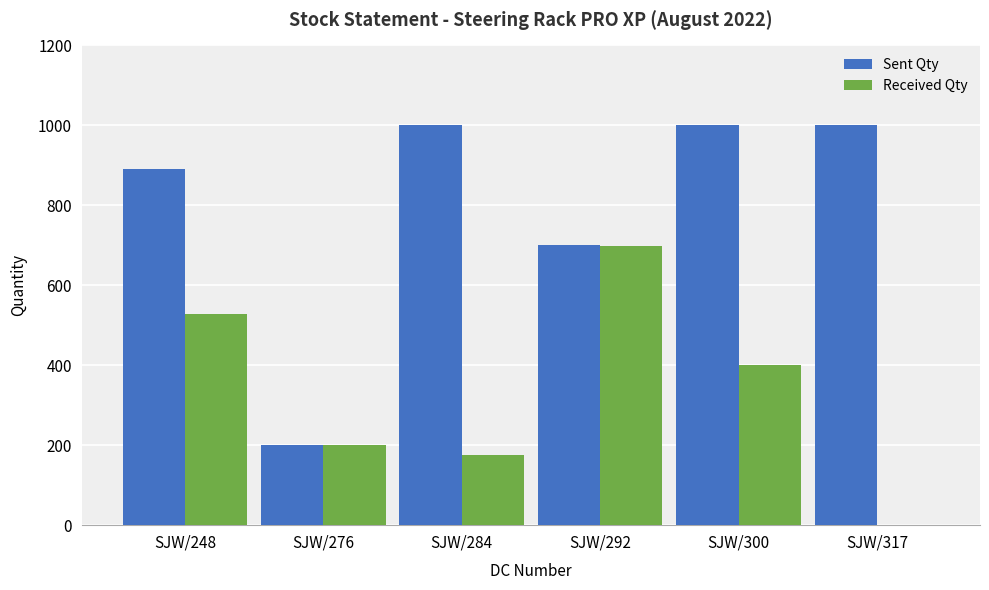

At which label is Sent Qty closest to 600?

SJW/292